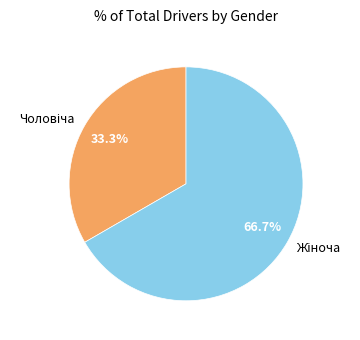

Is there any slice that represents more than half of the pie?

Yes